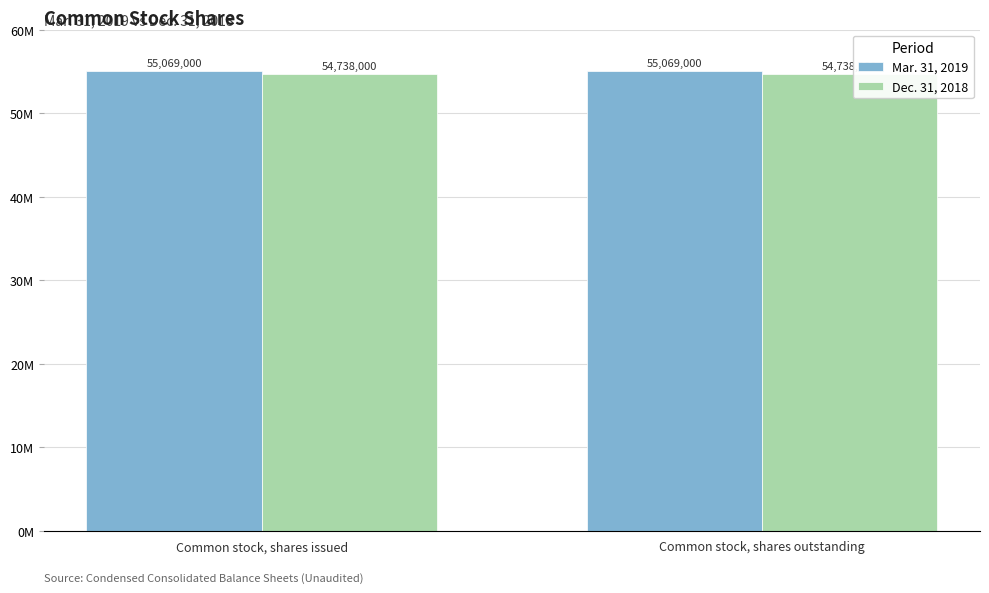

Does the chart contain any negative values?

No